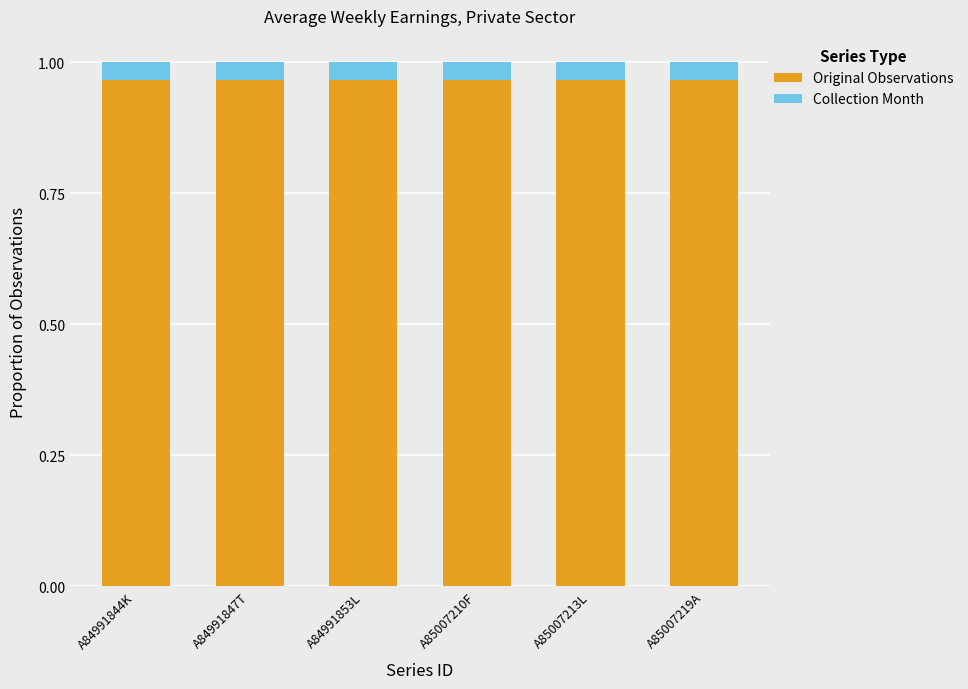

What is the sum of all Original Observations values?

5.8